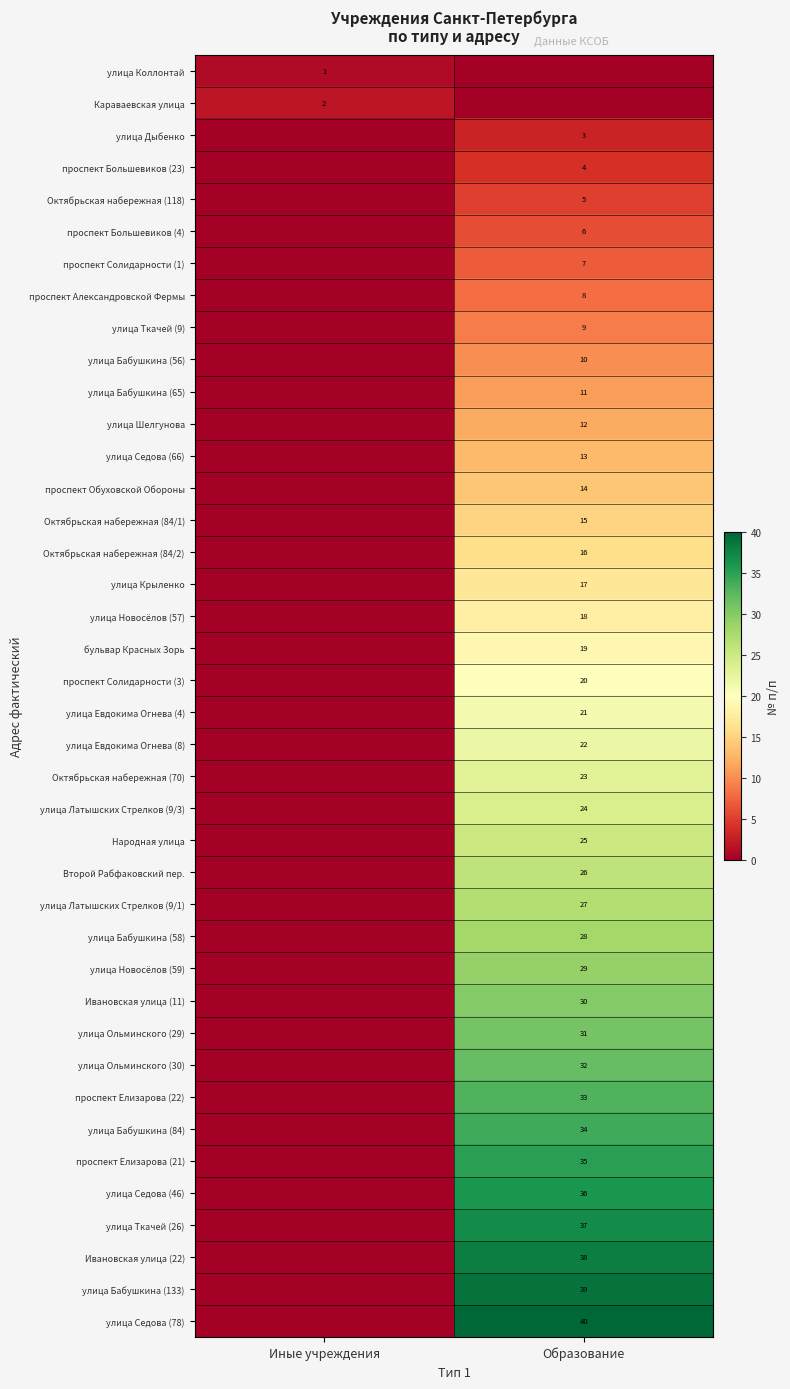

What is the spread (max minus min) of values at Иные учреждения?

2